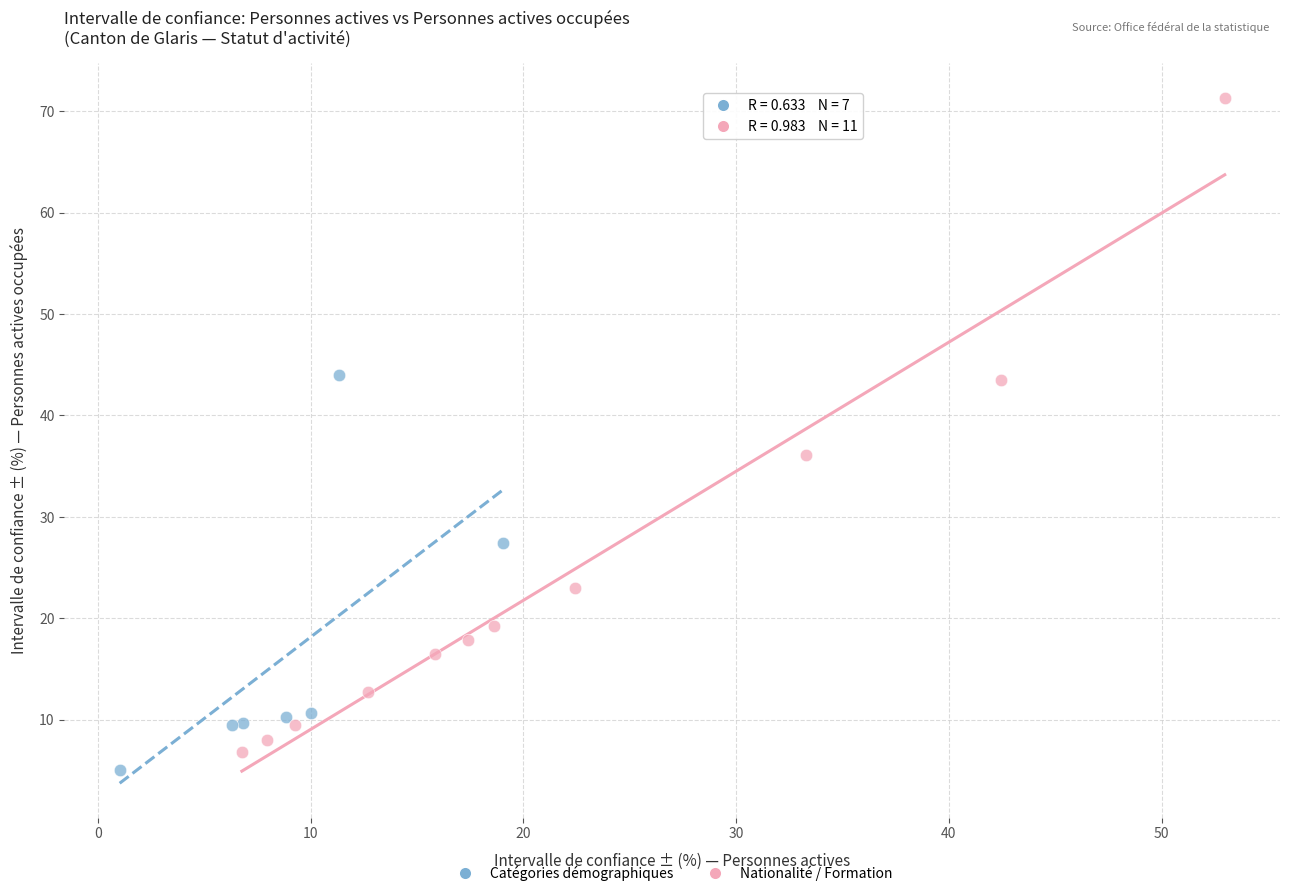

Which series contains the highest Y value?

Nationalité / Formation